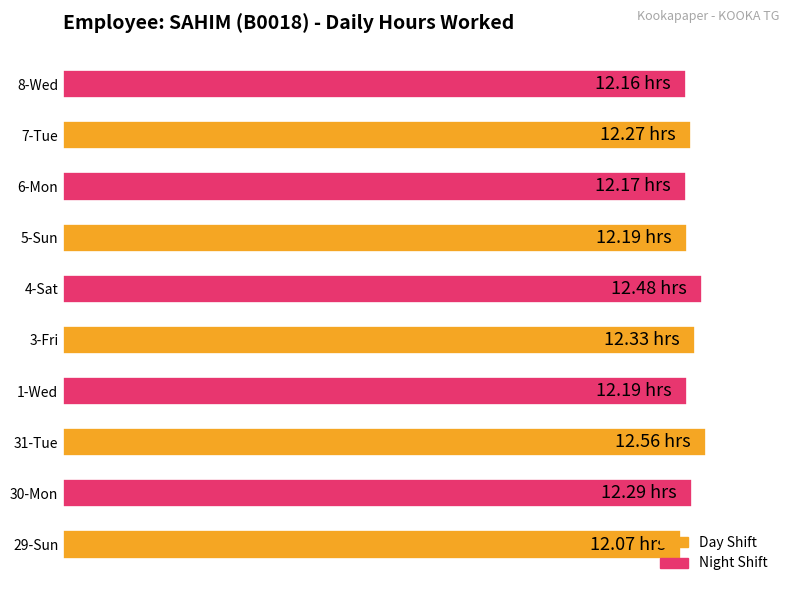

How many values are between 12 and 13?

10